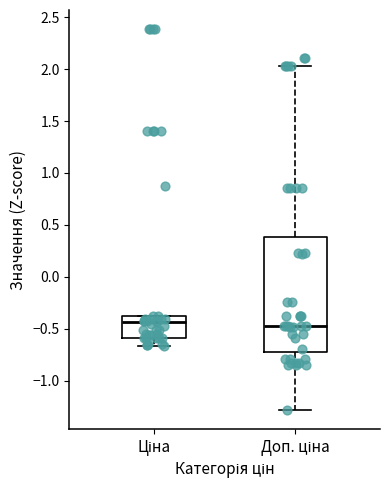

Reading left to right, transcribe this box plot: for each box, give where its median line is, the range the box spans, and where its two whiskers end, as read against the y-axis. The values are not printed on the chart, so give them approximately, as read against the axis.

Ціна: median -0.45, box -0.60 to -0.40, whiskers -0.65 to -0.40
Доп. ціна: median -0.45, box -0.70 to 0.40, whiskers -1.30 to 2.05